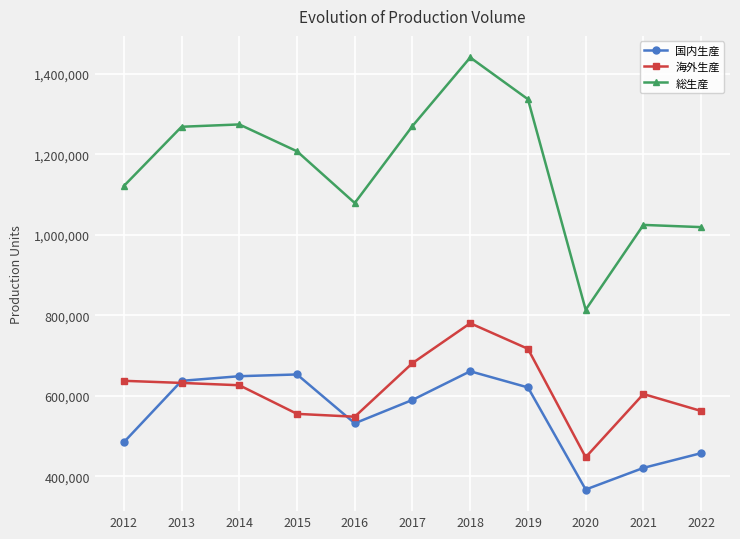

Rank the series at 2019 from highest to lowest value.

総生産, 海外生産, 国内生産